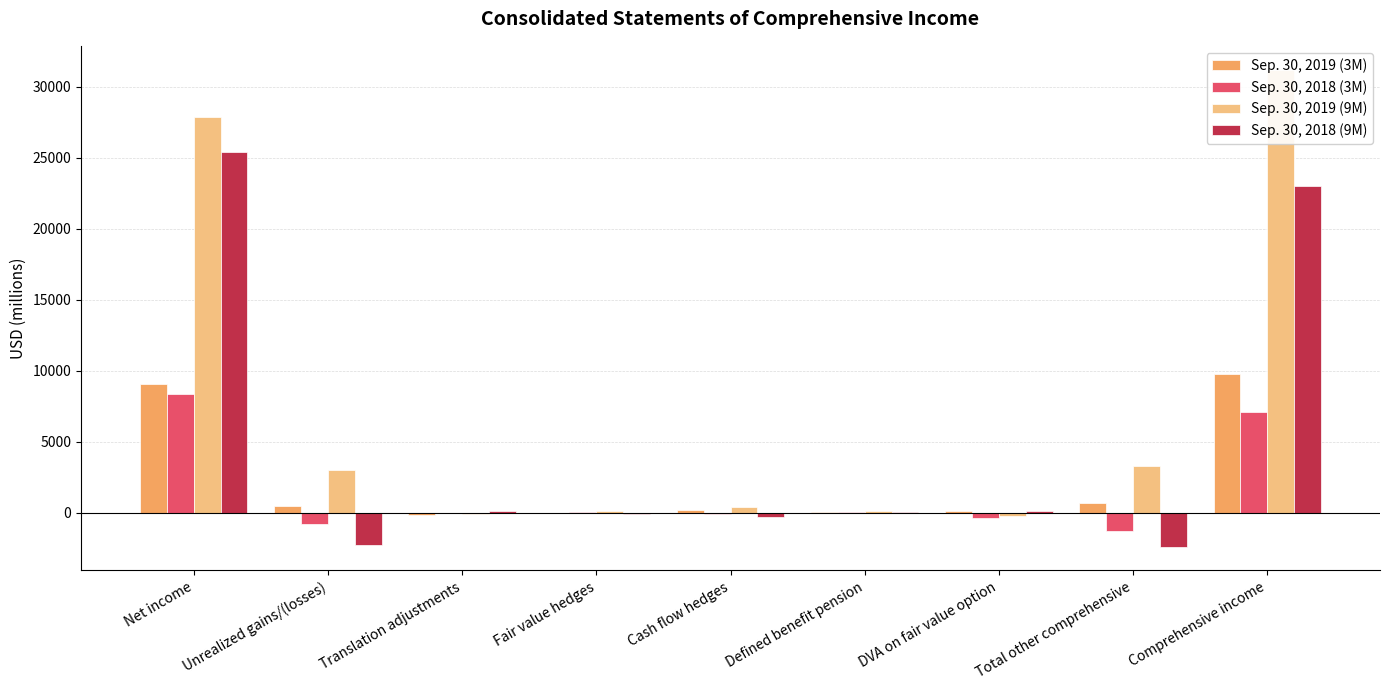

Rank the series by their maximum value, from highest to lowest.

Sep. 30, 2019 (9M), Sep. 30, 2018 (9M), Sep. 30, 2019 (3M), Sep. 30, 2018 (3M)